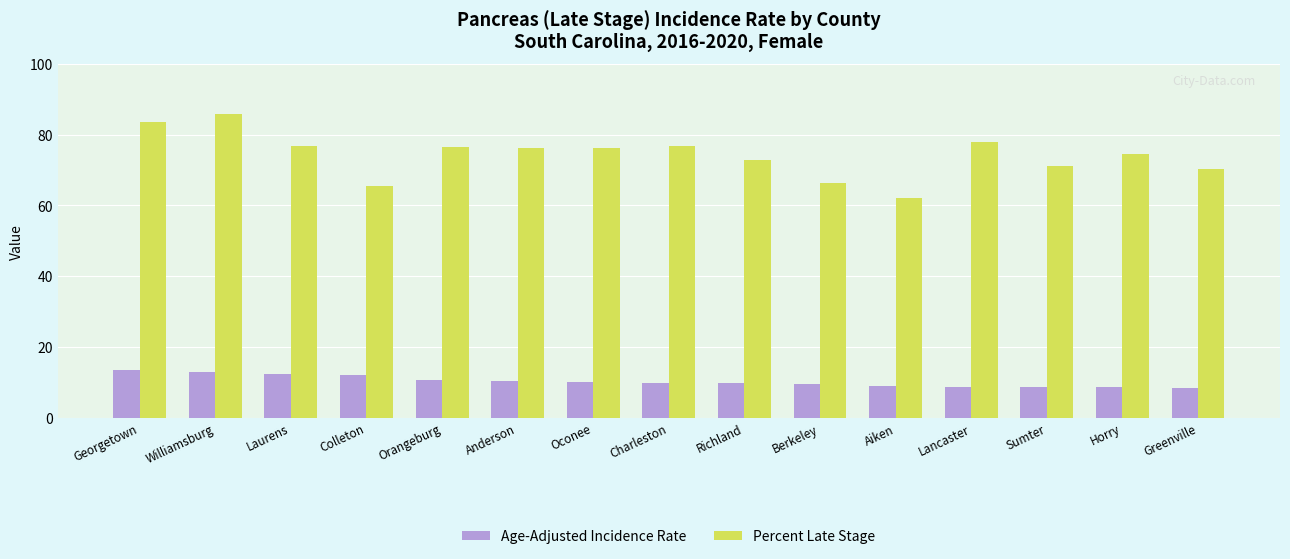

Which series has the widest spread of values?

Percent Late Stage